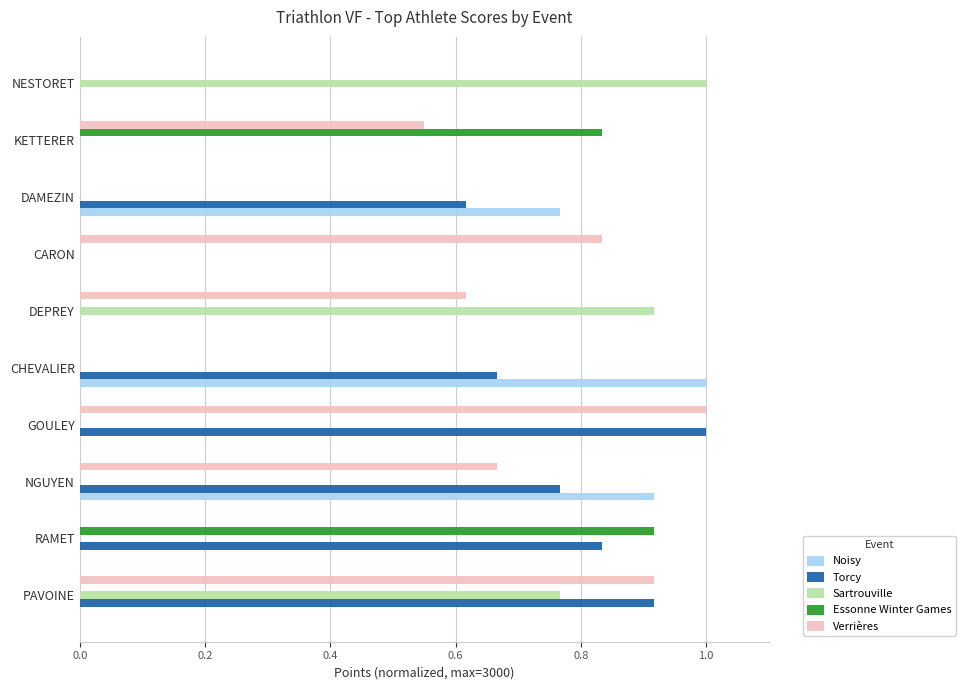

What is the sum of all Noisy values?

2.7